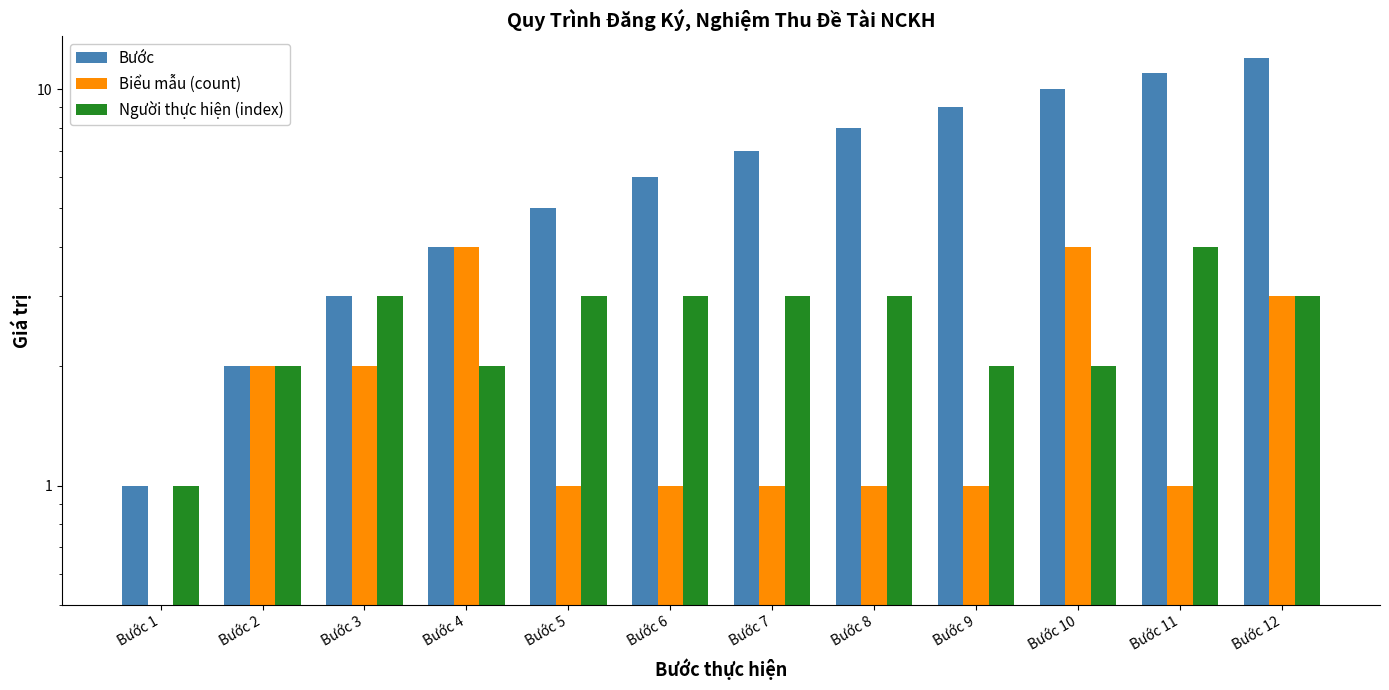

Reading left to right, transcribe all the data shown in this chart.

Bước: 1	2	3	4	5	6	7	8	9	10	11	12
Biểu mẫu (count): 0	2	2	4	1	1	1	1	1	4	1	3
Người thực hiện (index): 1	2	3	2	3	3	3	3	2	2	4	3